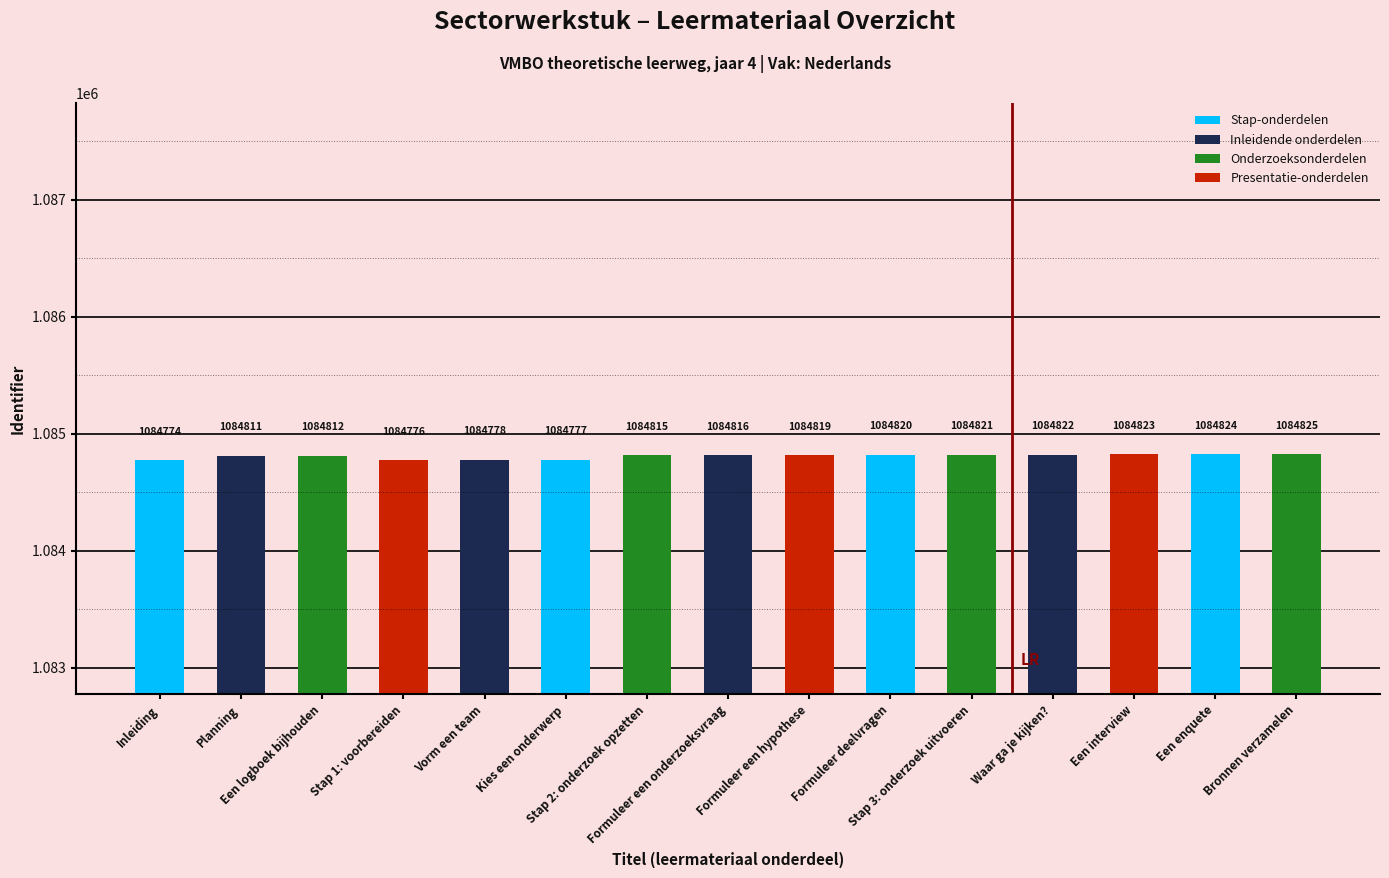

Is it true that the value at Formuleer een onderzoeksvraag is 1084816?

True